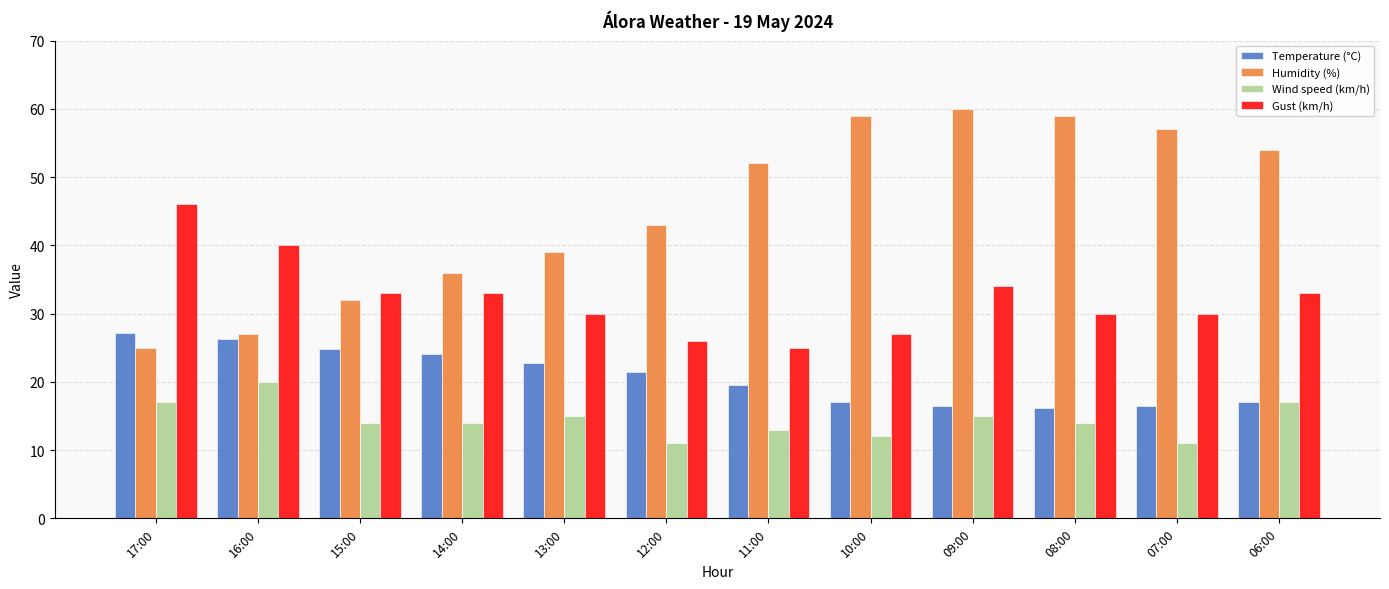

How many groups of bars are there?

12